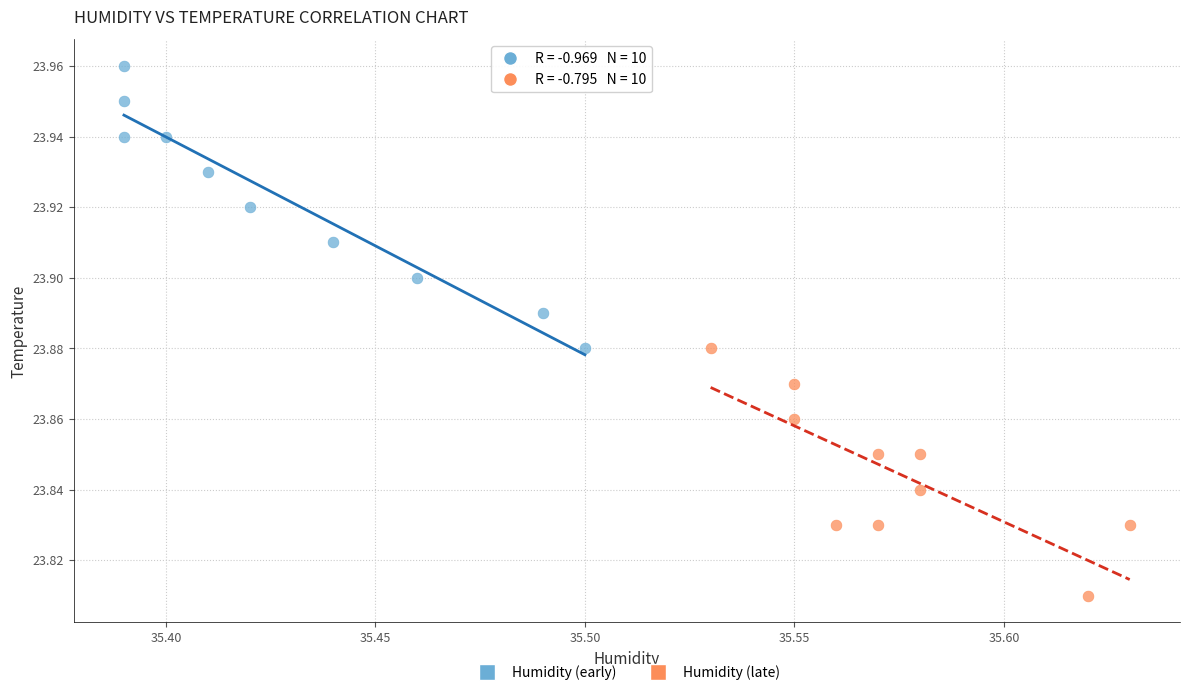

What are all the series names shown in the legend?

Humidity (early), Humidity (late)